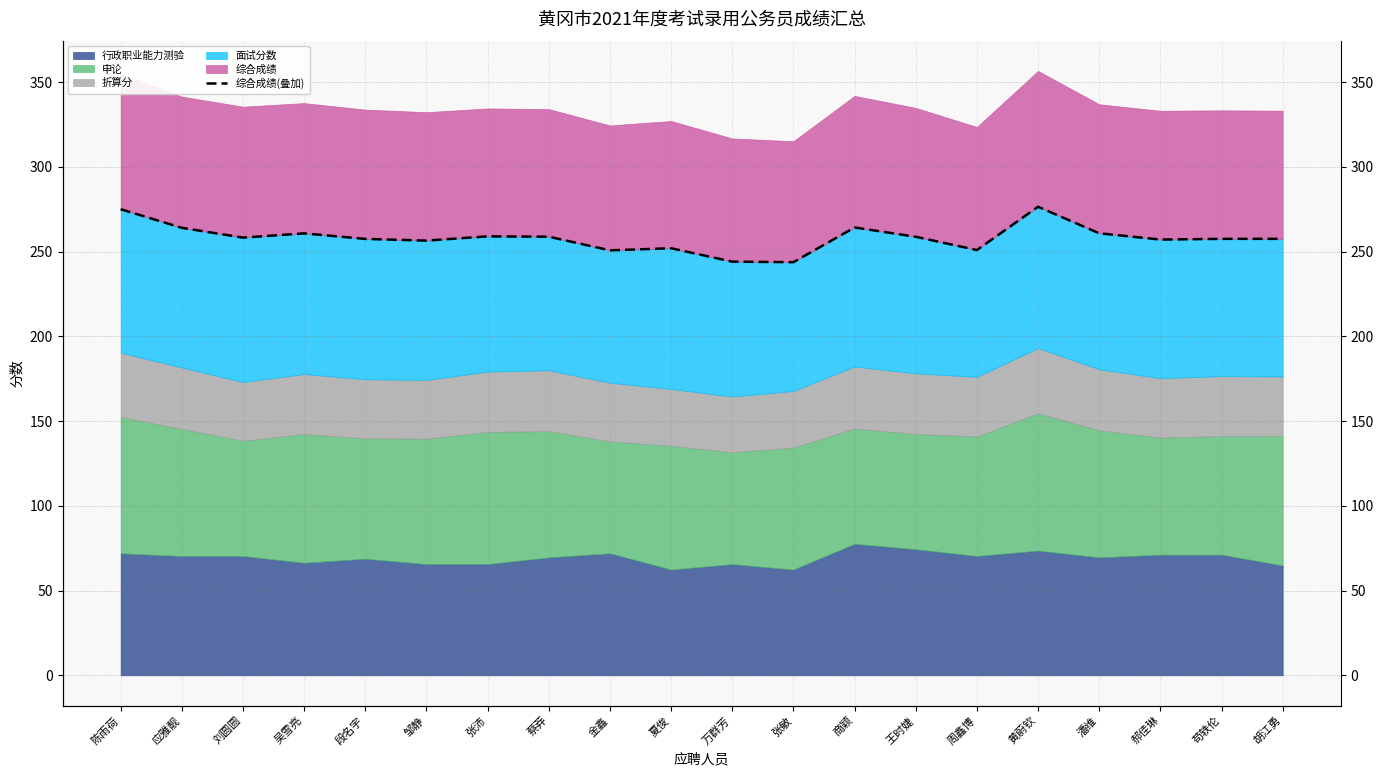

List the labels in order of value, largest first.

黄蔚钦, 陈雨荷, 商颖, 应雅靓, 潘维, 吴雪亮, 张沛, 蔡莽, 王时婕, 刘圆圆, 胡江勇, 苟轶伦, 段名宇, 郝佳琳, 邹静, 夏俊, 周鑫博, 金鑫, 万群芳, 张敏